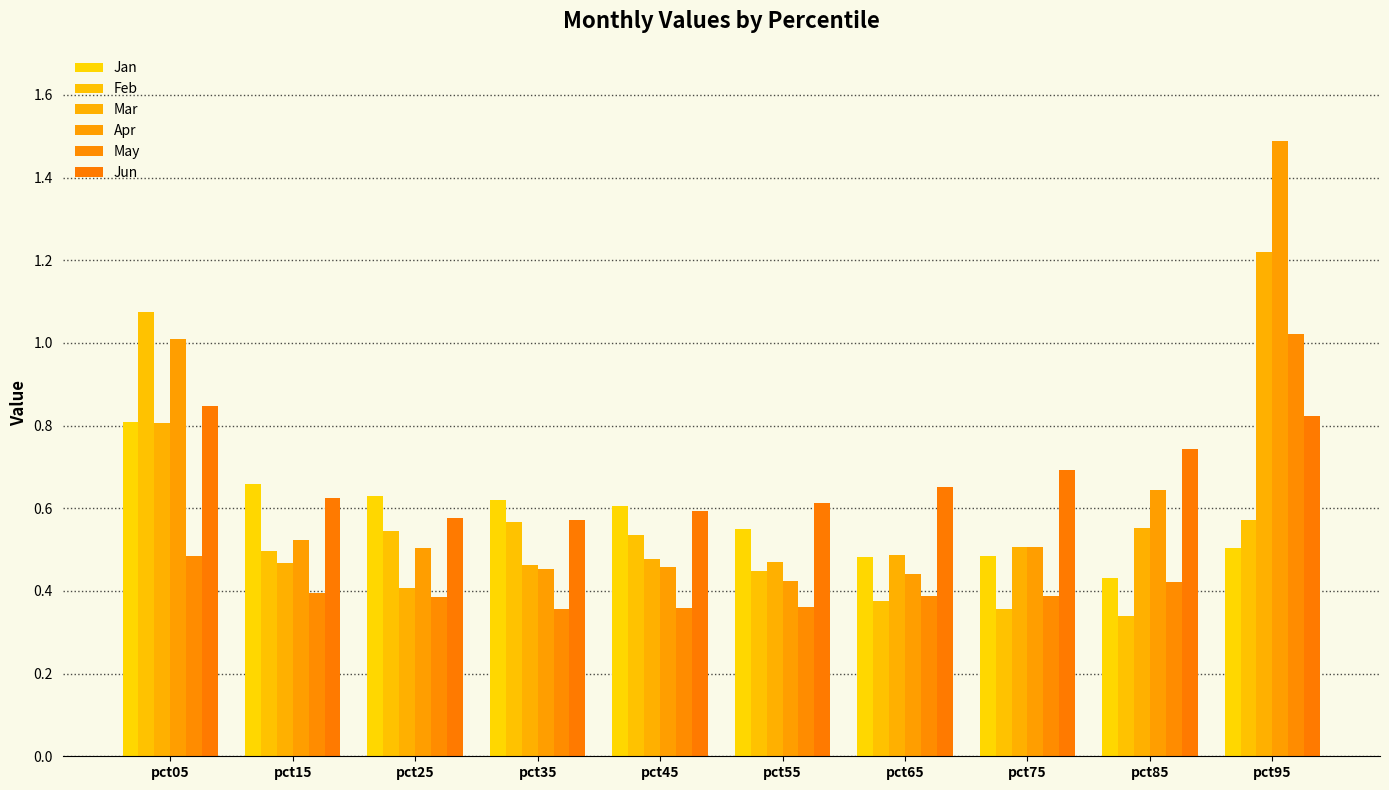

Reading left to right, transcribe all the data shown in this chart.

Jan: pct05=0.8	pct15=0.7	pct25=0.6	pct35=0.6	pct45=0.6	pct55=0.5	pct65=0.5	pct75=0.5	pct85=0.4	pct95=0.5
Feb: pct05=1.1	pct15=0.5	pct25=0.5	pct35=0.6	pct45=0.5	pct55=0.4	pct65=0.4	pct75=0.4	pct85=0.3	pct95=0.6
Mar: pct05=0.8	pct15=0.5	pct25=0.4	pct35=0.5	pct45=0.5	pct55=0.5	pct65=0.5	pct75=0.5	pct85=0.6	pct95=1.2
Apr: pct05=1.0	pct15=0.5	pct25=0.5	pct35=0.5	pct45=0.5	pct55=0.4	pct65=0.4	pct75=0.5	pct85=0.6	pct95=1.5
May: pct05=0.5	pct15=0.4	pct25=0.4	pct35=0.4	pct45=0.4	pct55=0.4	pct65=0.4	pct75=0.4	pct85=0.4	pct95=1.0
Jun: pct05=0.8	pct15=0.6	pct25=0.6	pct35=0.6	pct45=0.6	pct55=0.6	pct65=0.7	pct75=0.7	pct85=0.7	pct95=0.8